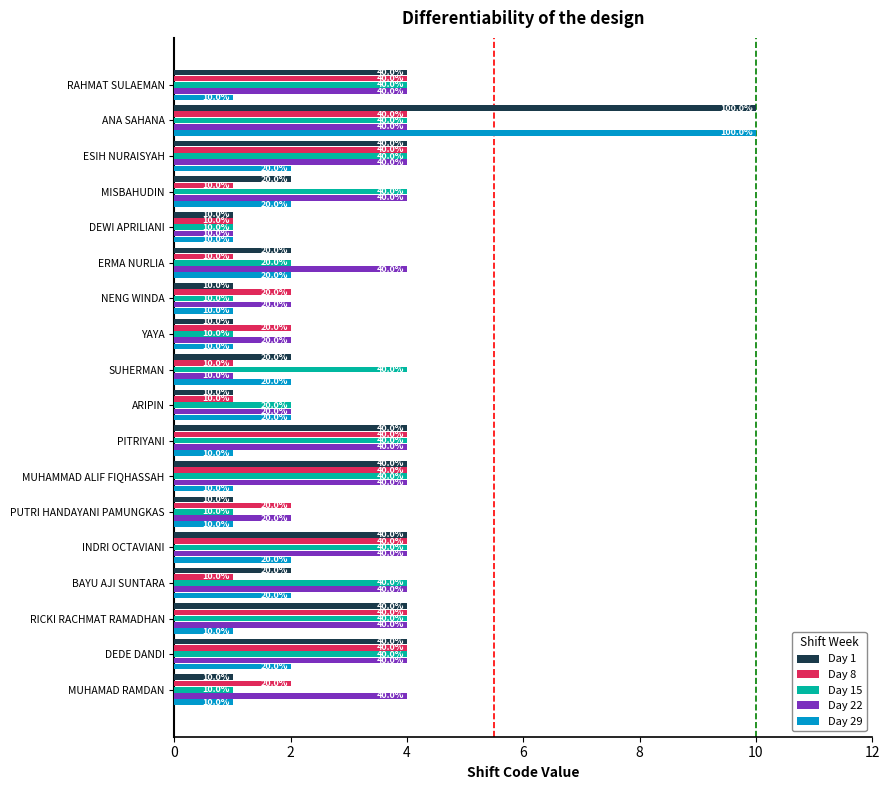

What are all the series names shown in the legend?

Day 1, Day 8, Day 15, Day 22, Day 29